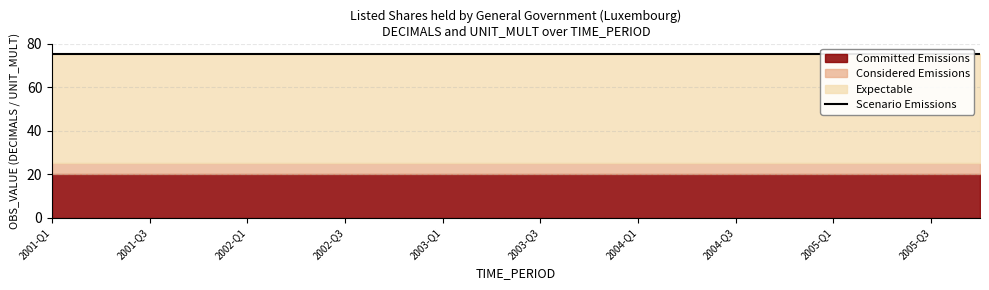

Rank the categories by Committed Emissions value from highest to lowest.

2001-Q1, 2001-Q2, 2001-Q3, 2001-Q4, 2002-Q1, 2002-Q2, 2002-Q3, 2002-Q4, 2003-Q1, 2003-Q2, 2003-Q3, 2003-Q4, 2004-Q1, 2004-Q2, 2004-Q3, 2004-Q4, 2005-Q1, 2005-Q2, 2005-Q3, 2005-Q4